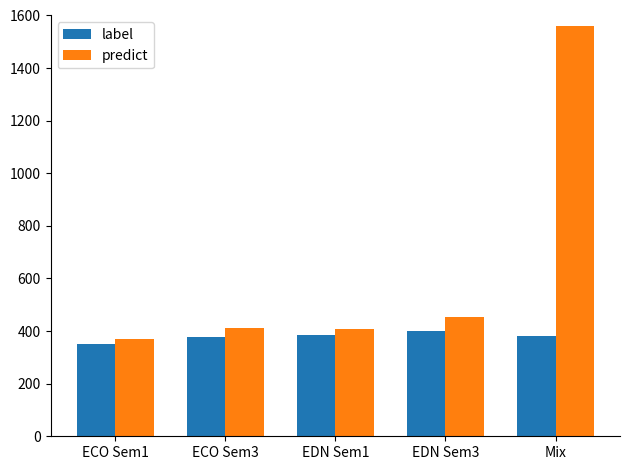

How many groups of bars are there?

5